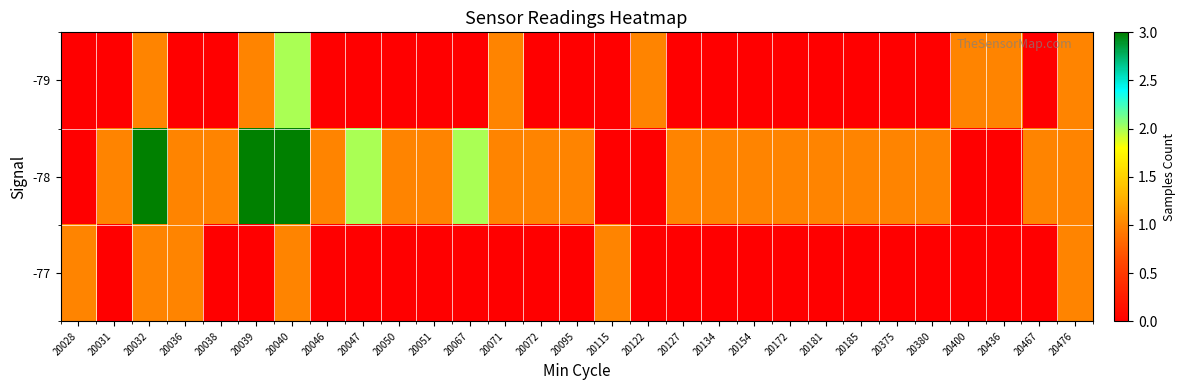

How many categories are shown in the chart?

29